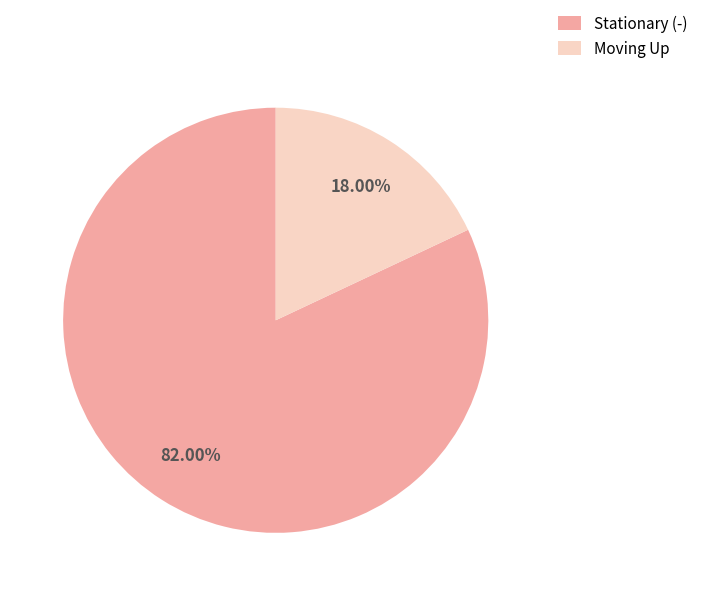

Which category has the biggest portion of the pie?

Stationary (-)